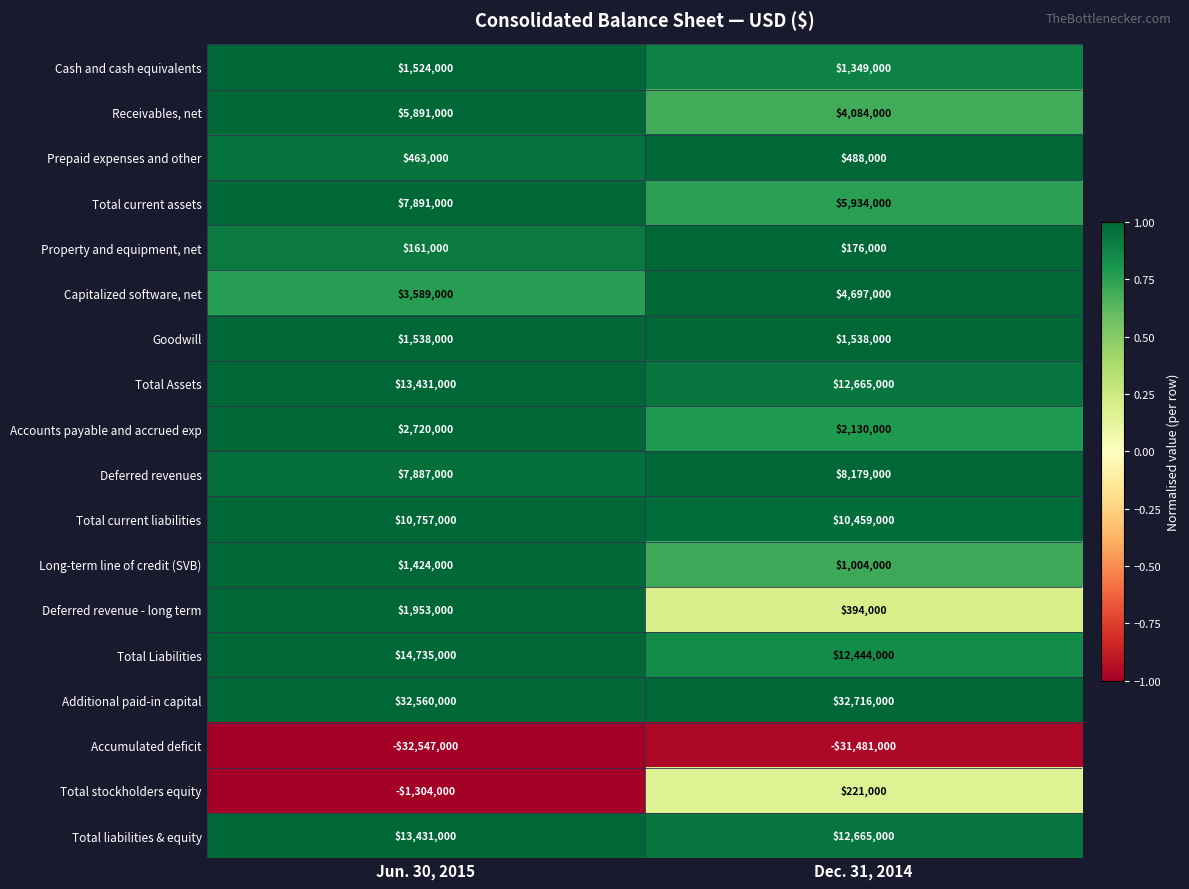

At how many categories does at least one series exceed 0?

2